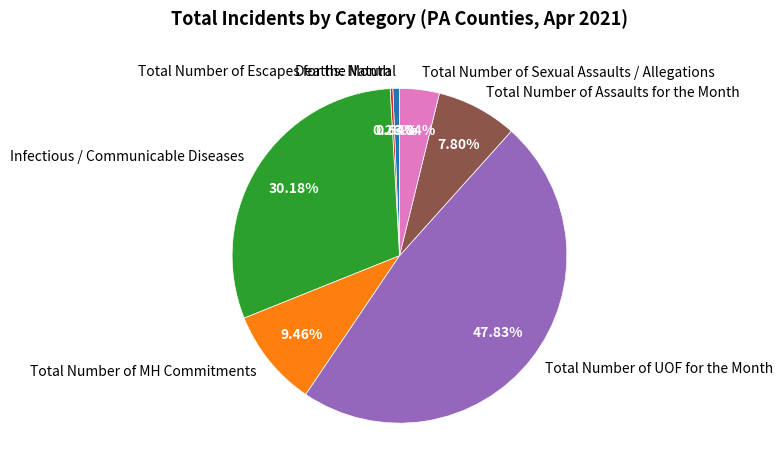

What portion of the pie excludes Total Number of MH Commitments?

90.5%